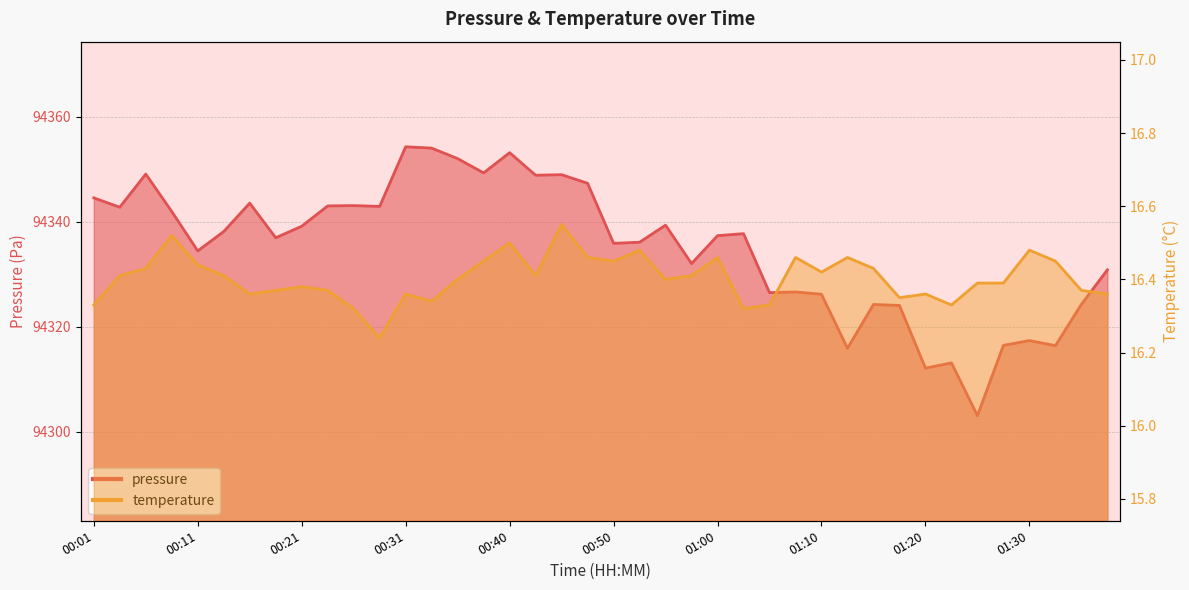

What is the minimum value shown in the chart?

16.2